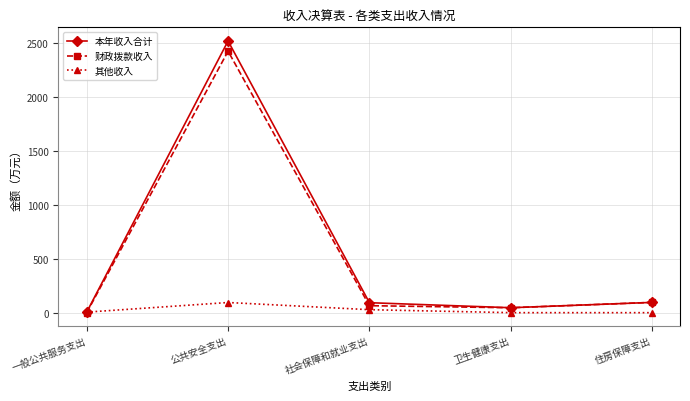

The 财政拨款收入 series shows 95.2 at 住房保障支出. True or false?

True